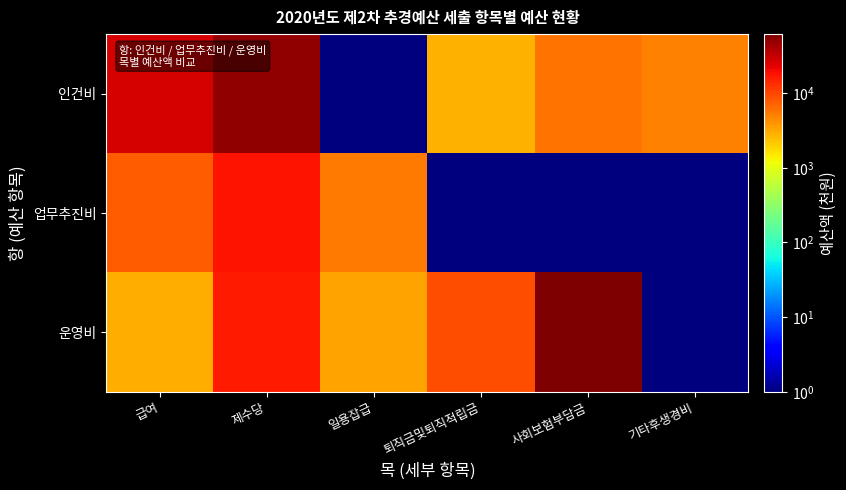

Rank the series at 기타후생경비 from highest to lowest value.

인건비, 업무추진비, 운영비